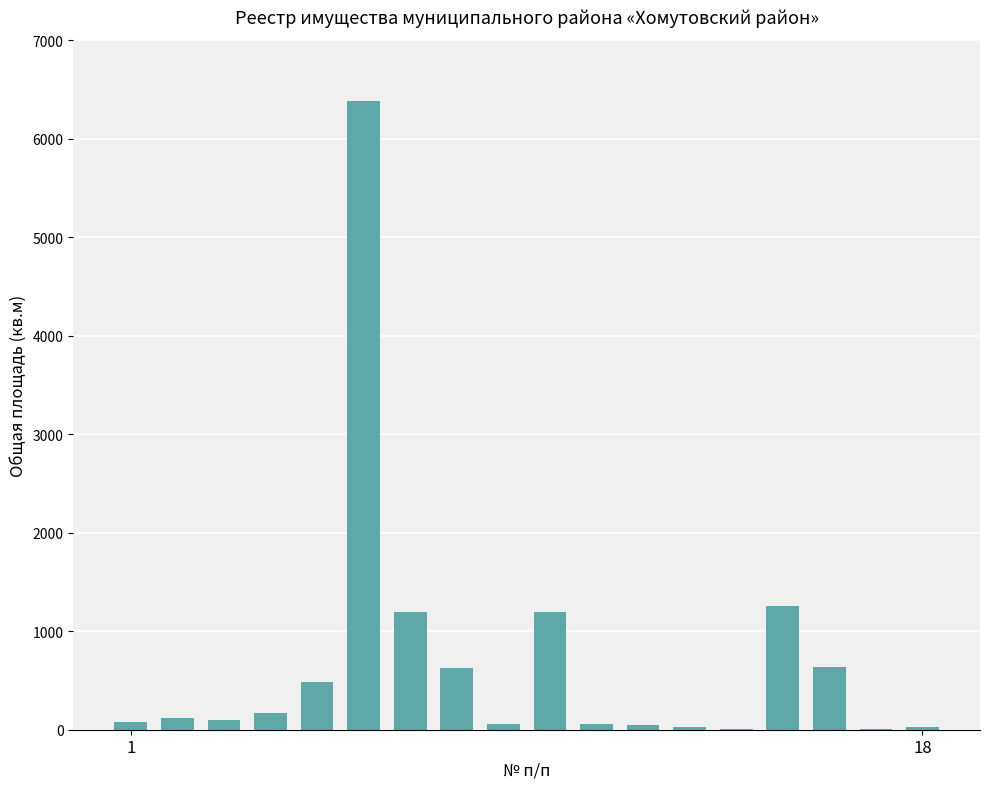

Are the bars horizontal?

No